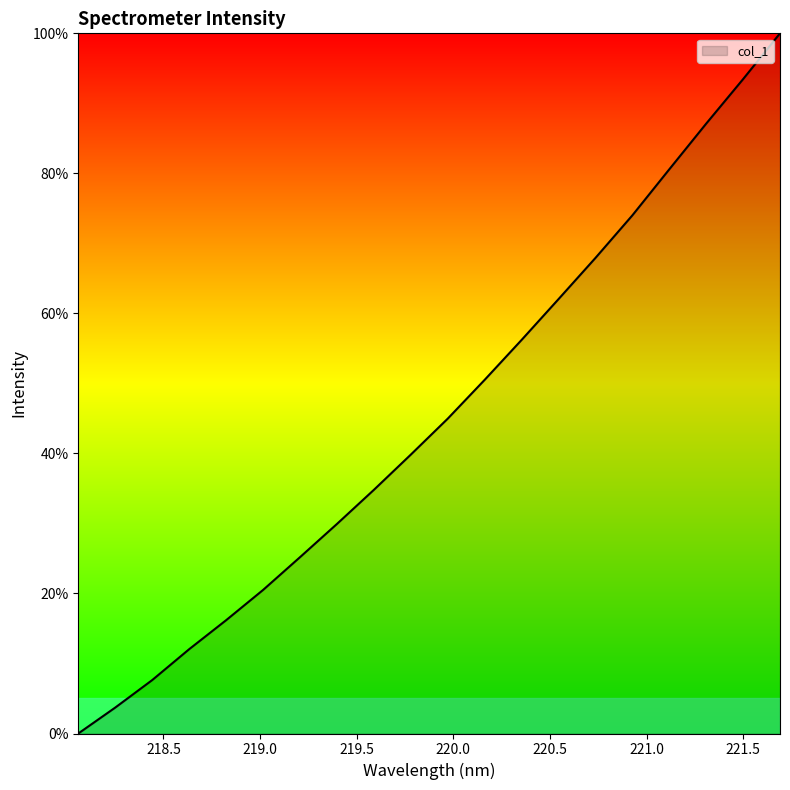

What is the difference between the second highest and second lowest values?

89.8